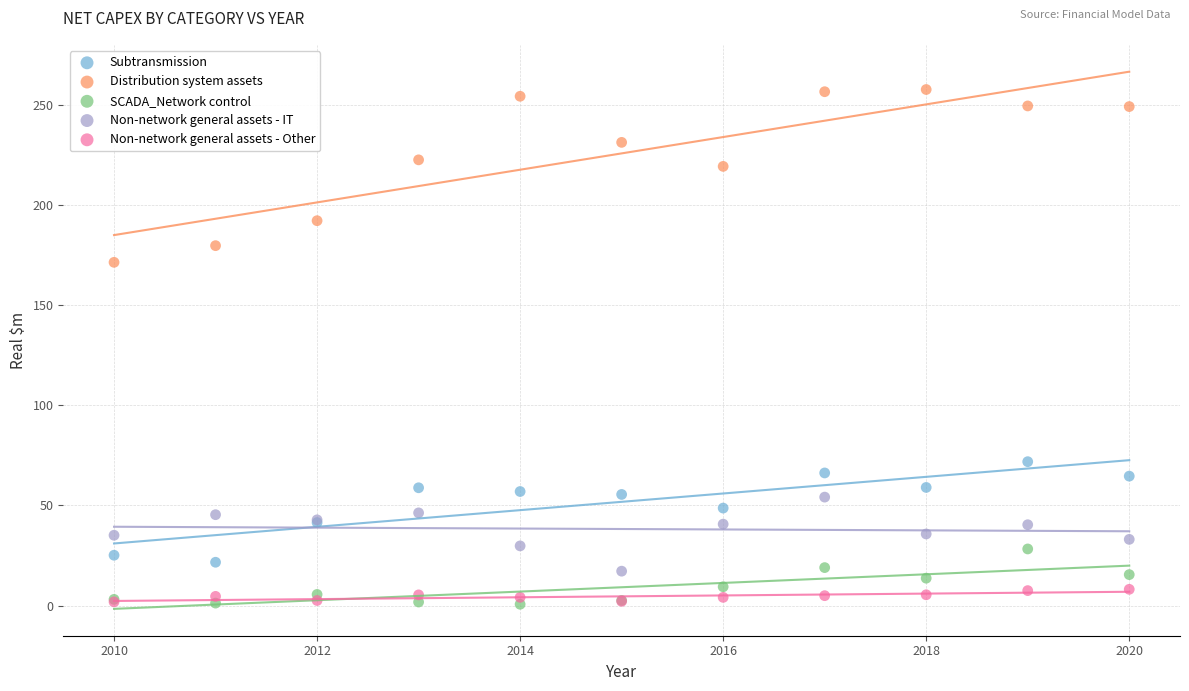

Which series reaches the maximum Y coordinate?

Distribution system assets